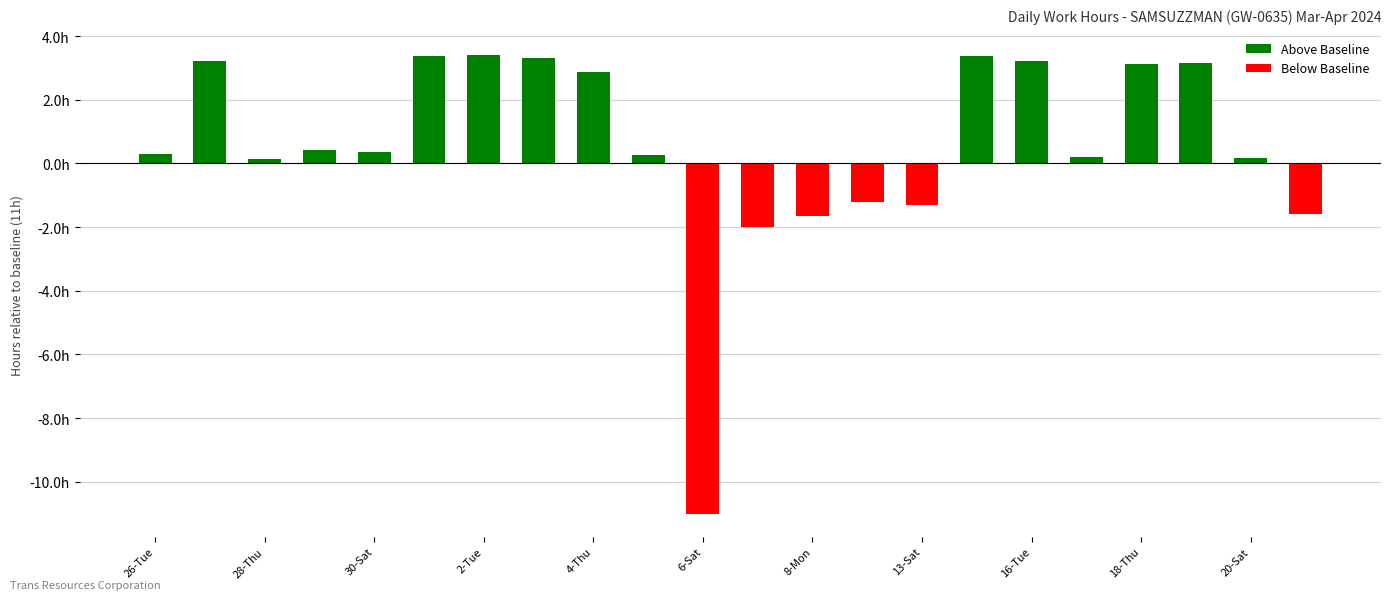

Rank the series at 11 from lowest to highest value.

Below Baseline, Above Baseline